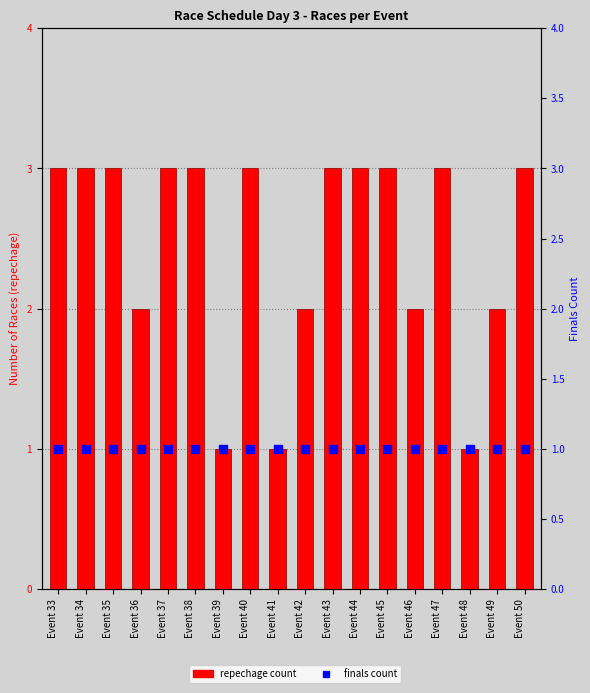

What are all the series names shown in the legend?

repechage count, finals count